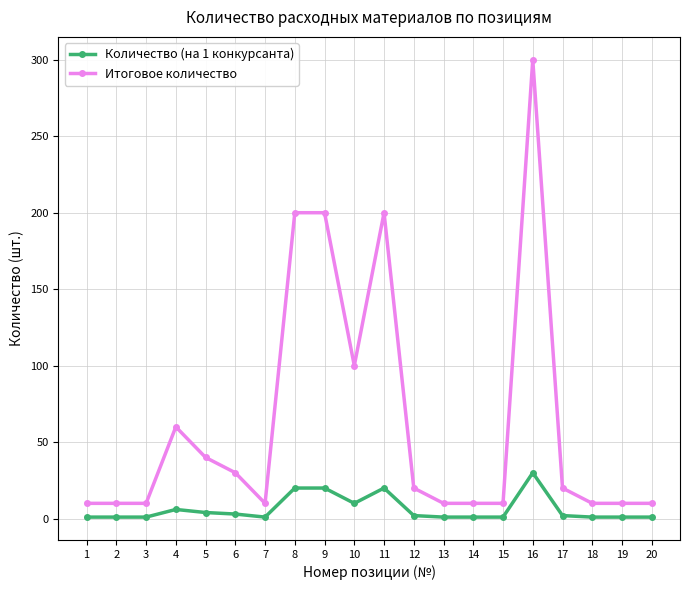

Which series has the widest spread of values?

Итоговое количество